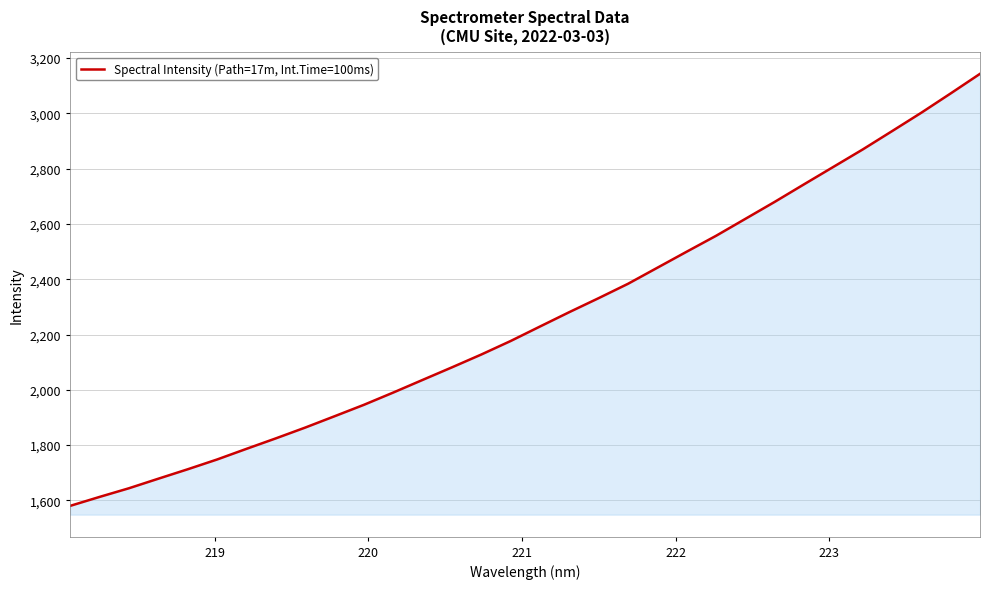

What is the minimum value shown in the chart?

1580.0